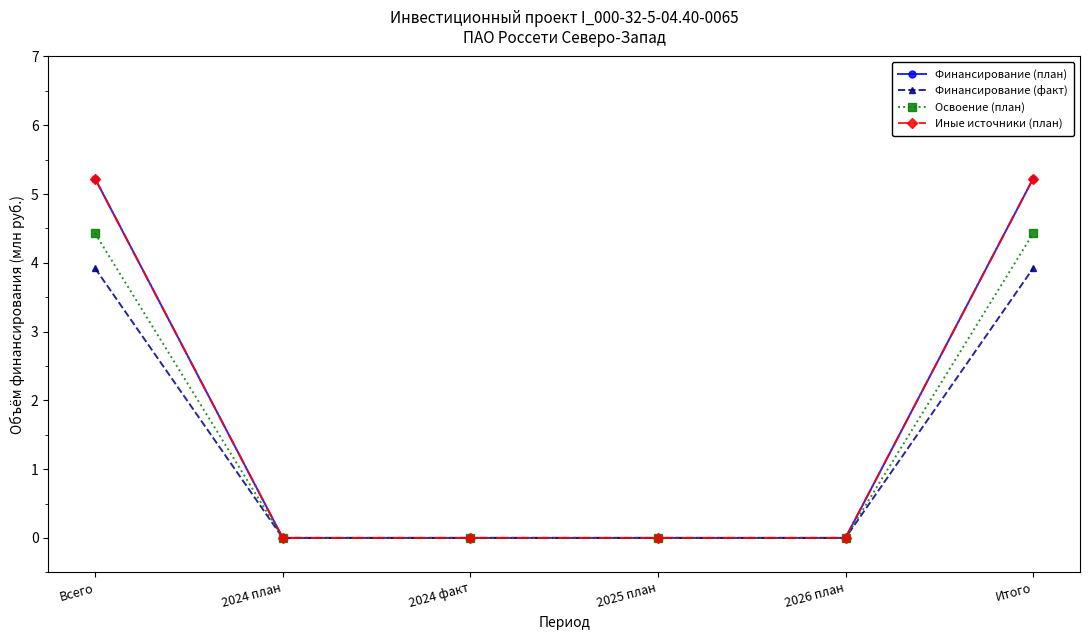

Which series has the largest total across all categories?

Финансирование (план)